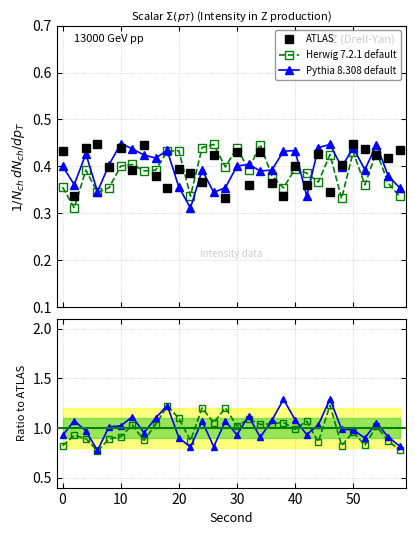

What is the value of the ATLAS point at the 29th from the left?

0.4